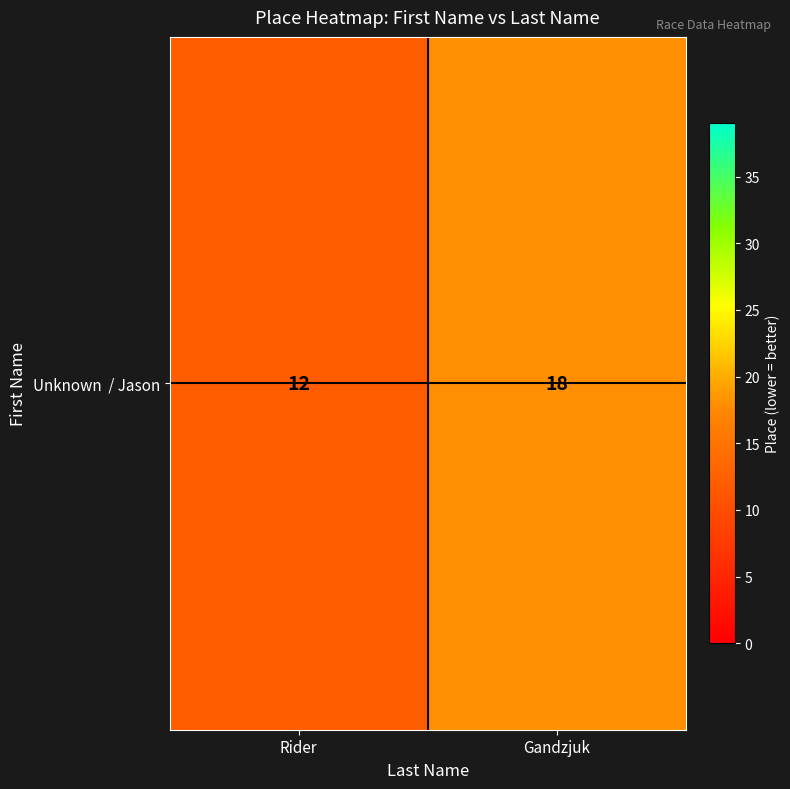

How many values are below 18?

1